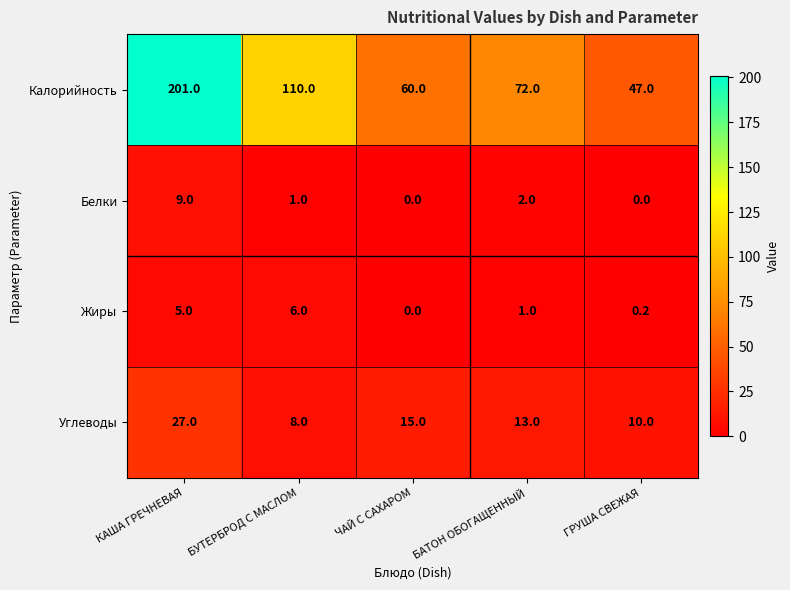

Rank the categories by Калорийность value from lowest to highest.

ГРУША СВЕЖАЯ, ЧАЙ С САХАРОМ, БАТОН ОБОГАЩЕННЫЙ, БУТЕРБРОД С МАСЛОМ, КАША ГРЕЧНЕВАЯ